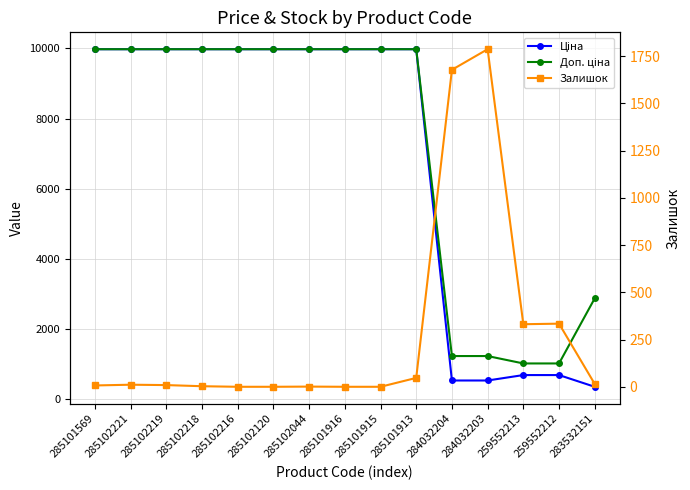

Rank the categories by Доп. ціна value from lowest to highest.

259552213, 259552212, 284032204, 284032203, 283532151, 285101569, 285102221, 285102219, 285102218, 285102216, 285102120, 285102044, 285101916, 285101915, 285101913